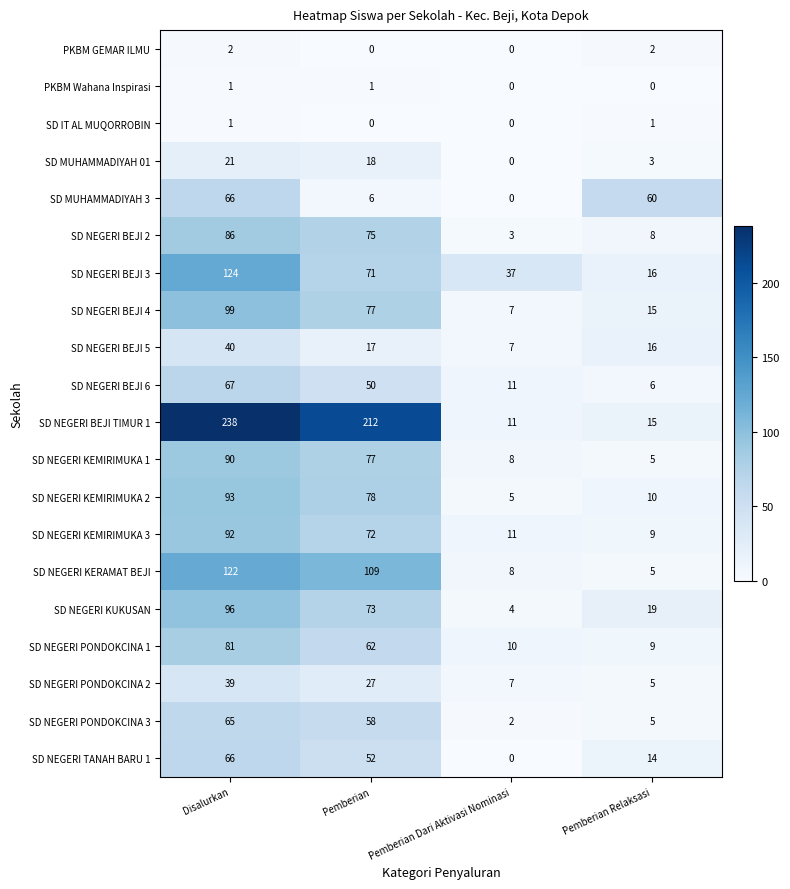

What is the difference between the SD NEGERI PONDOKCINA 1 values at Pemberian and Pemberian Dari Aktivasi Nominasi?

52